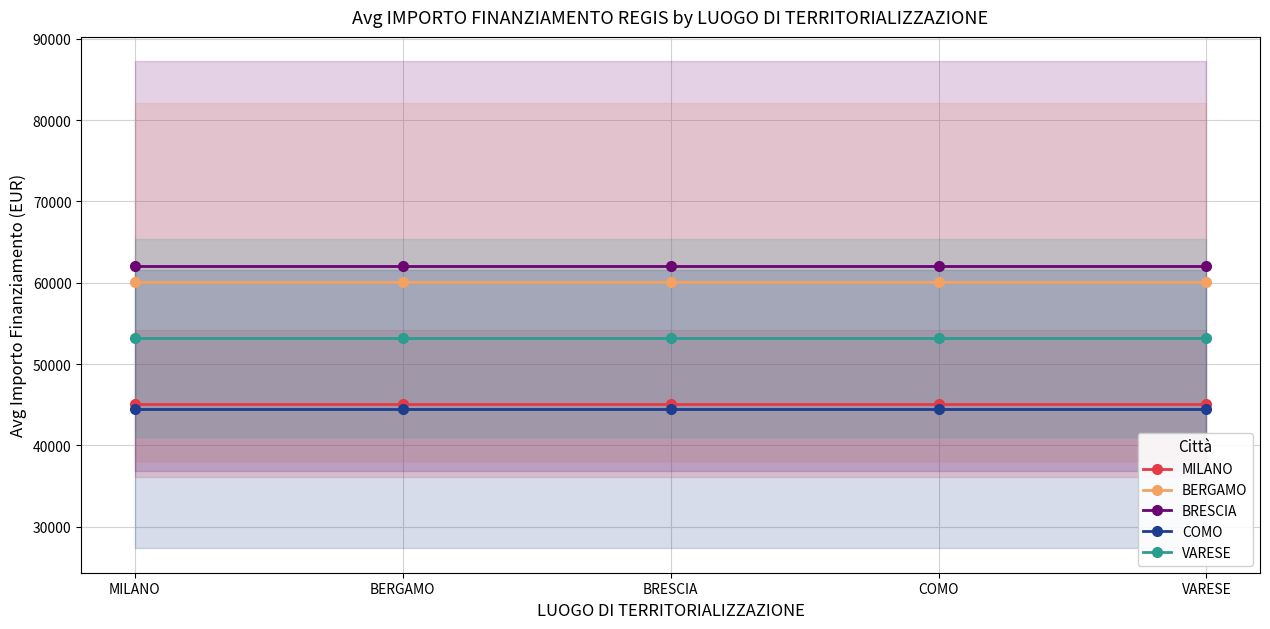

Reading left to right, what are all the values shown in this chart?

MILANO: MILANO=45134.3	BERGAMO=45134.3	BRESCIA=45134.3	COMO=45134.3	VARESE=45134.3
BERGAMO: MILANO=60098.6	BERGAMO=60098.6	BRESCIA=60098.6	COMO=60098.6	VARESE=60098.6
BRESCIA: MILANO=62045.7	BERGAMO=62045.7	BRESCIA=62045.7	COMO=62045.7	VARESE=62045.7
COMO: MILANO=44448.1	BERGAMO=44448.1	BRESCIA=44448.1	COMO=44448.1	VARESE=44448.1
VARESE: MILANO=53178.4	BERGAMO=53178.4	BRESCIA=53178.4	COMO=53178.4	VARESE=53178.4